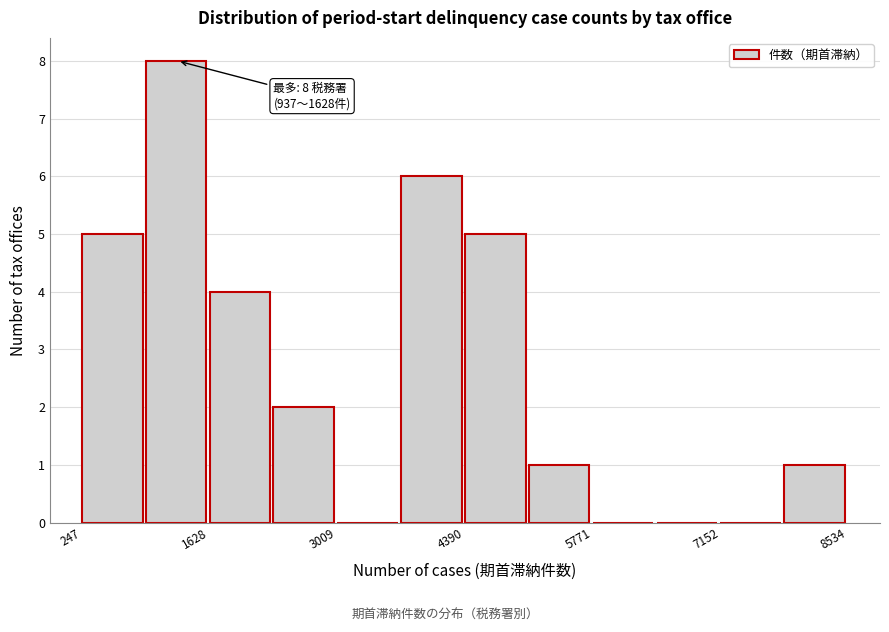

Read against the x-axis, roughly where is the centre of the tallest bar?

1200